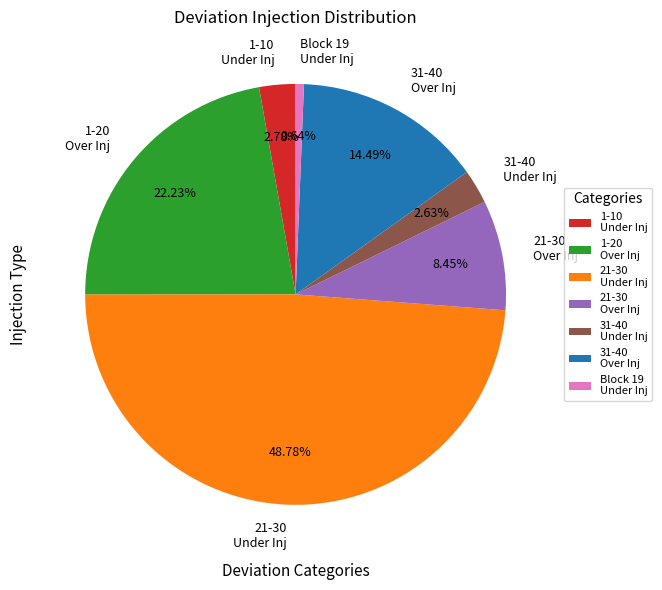

Which slice is the largest?

21-30 Under Inj